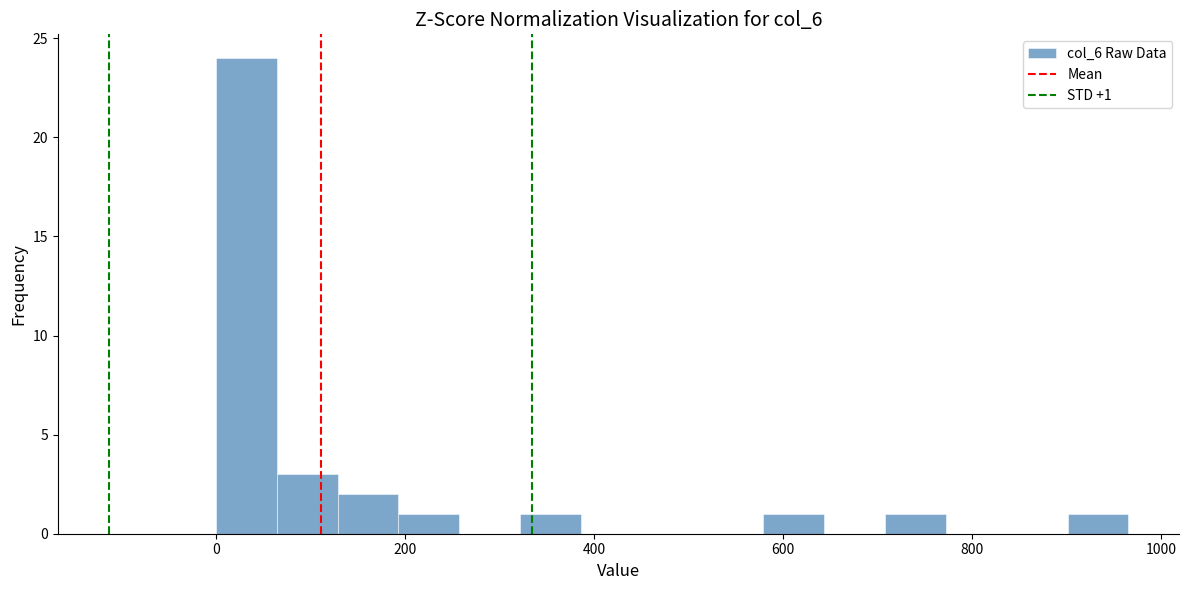

Read against the x-axis, roughly where is the centre of the tallest bar?

40